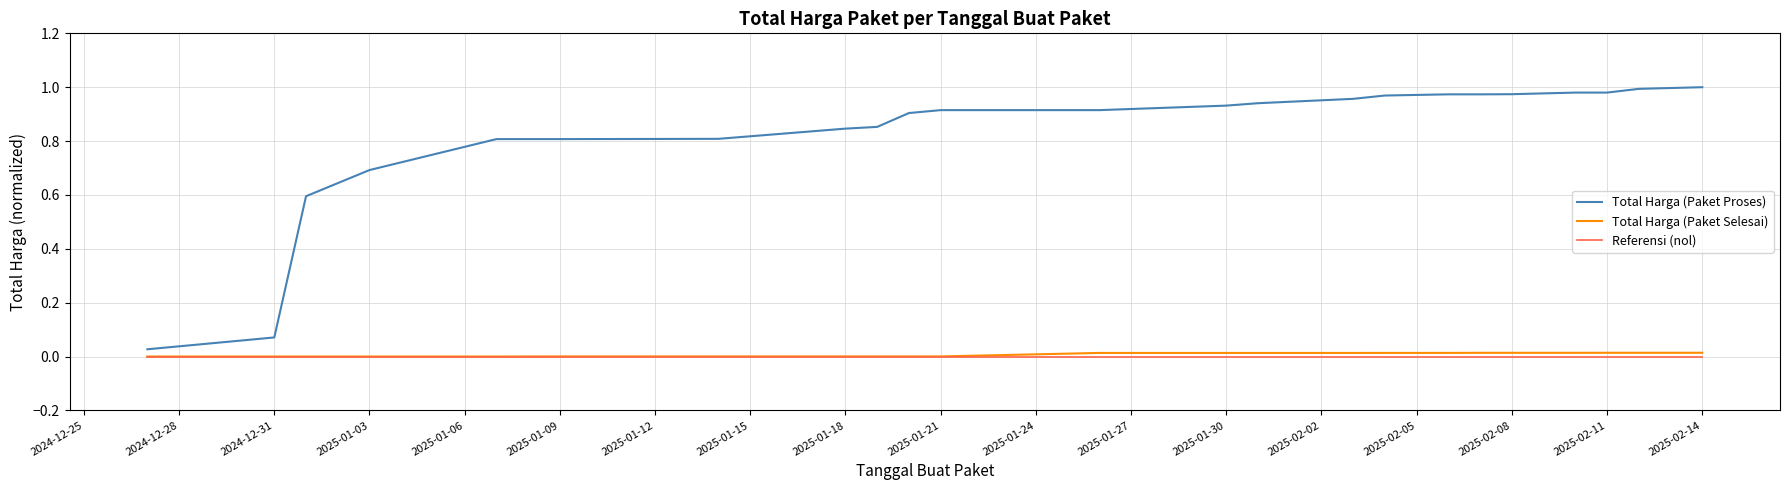

Which series has the largest total across all categories?

Total Harga (Paket Proses)